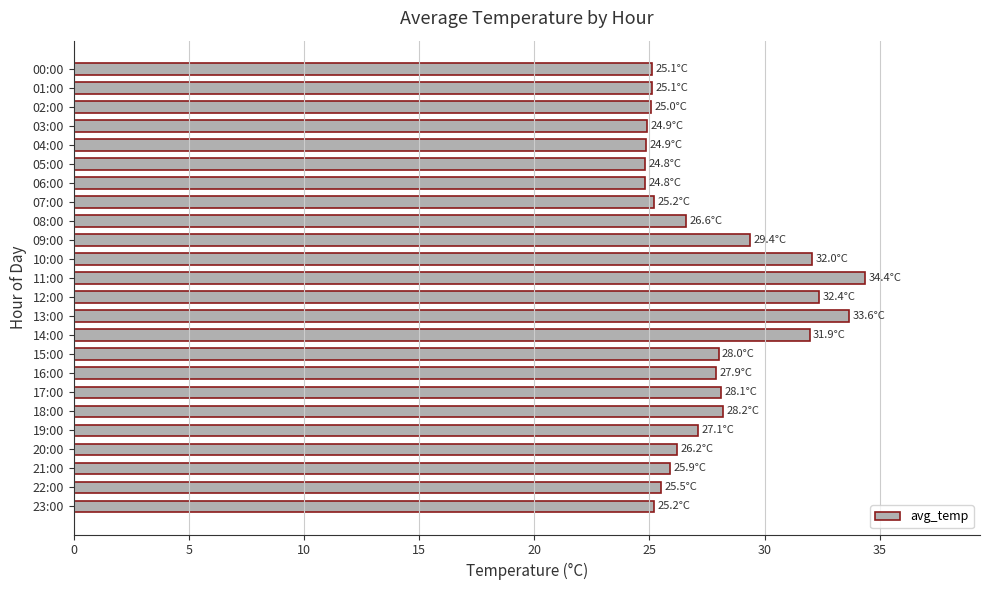

What is the average value?

27.6